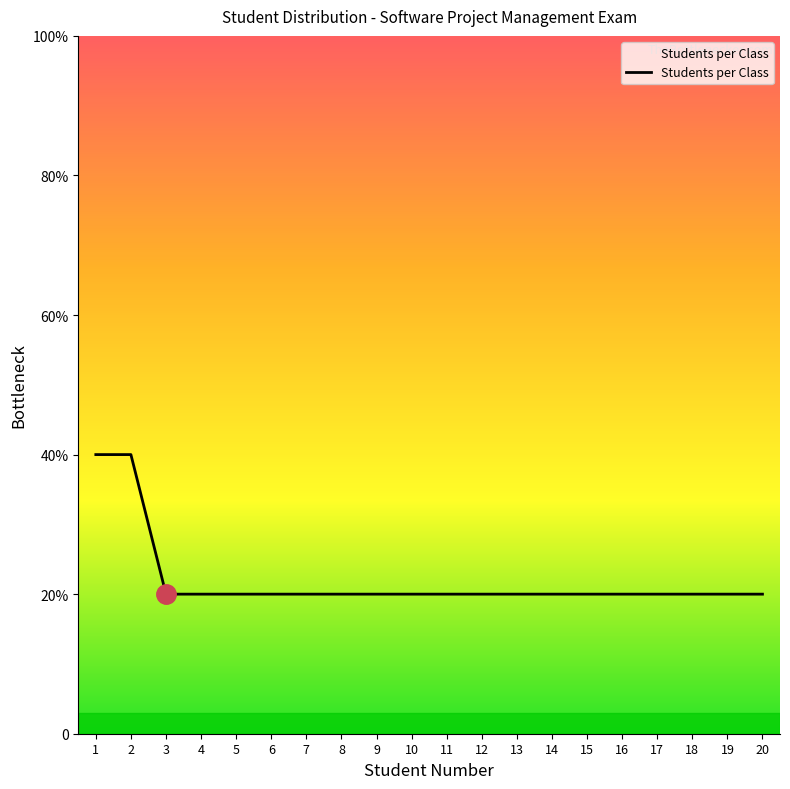

Does the chart display data point markers on the line(s)?

No